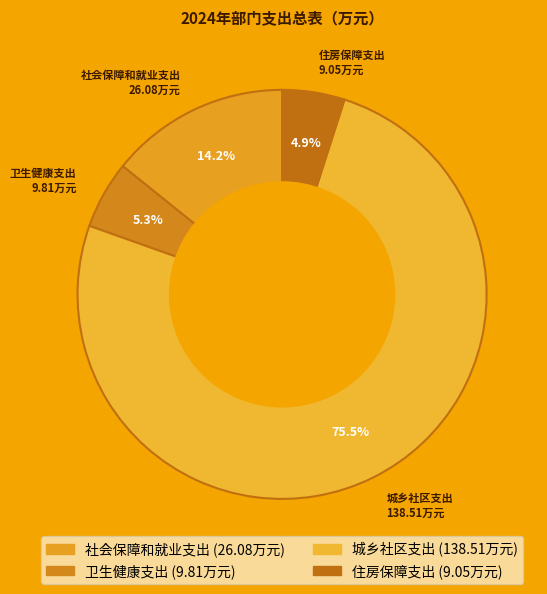

What percentage is the 社会保障和就业支出 slice, to the nearest percent?

14%